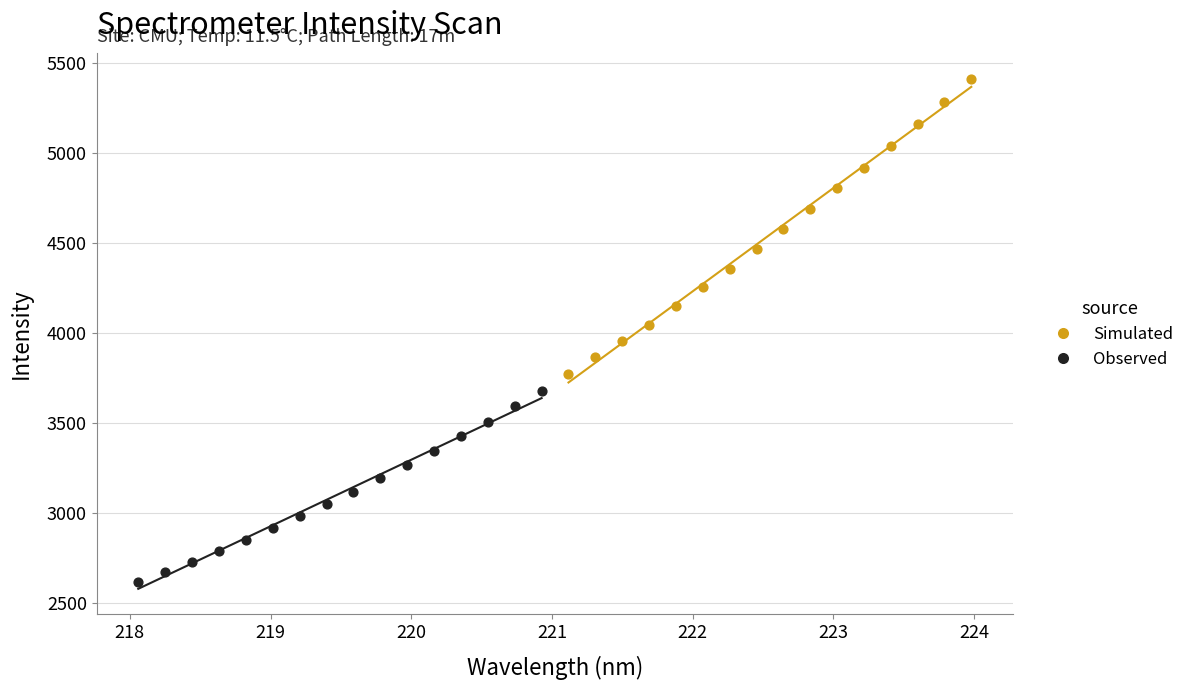

What are all the series names shown in the legend?

Simulated, Observed